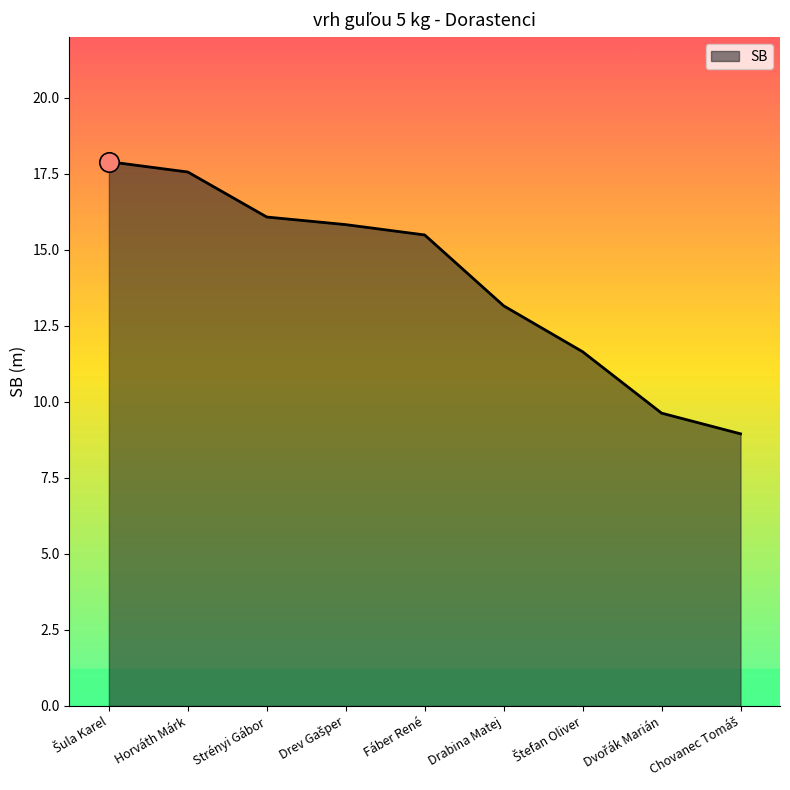

What is the average value?

14.0